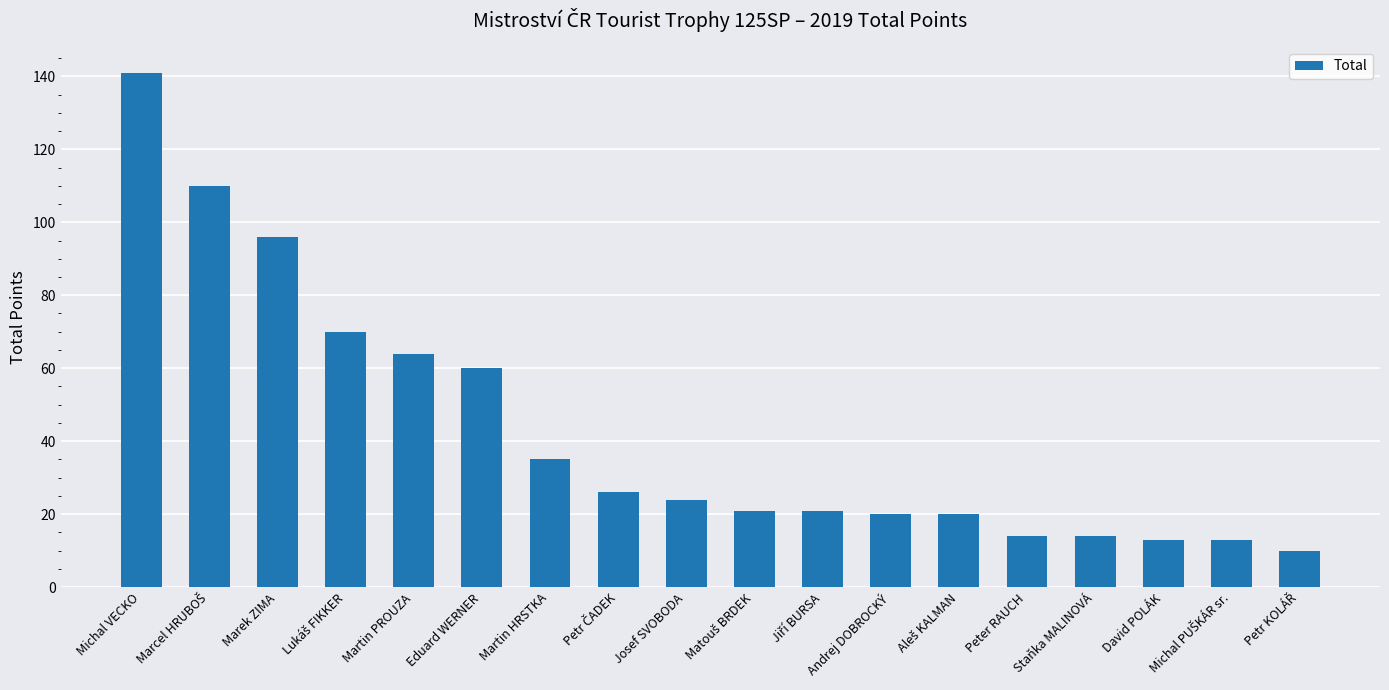

At which label does the data first exceed 24?

Michal VECKO